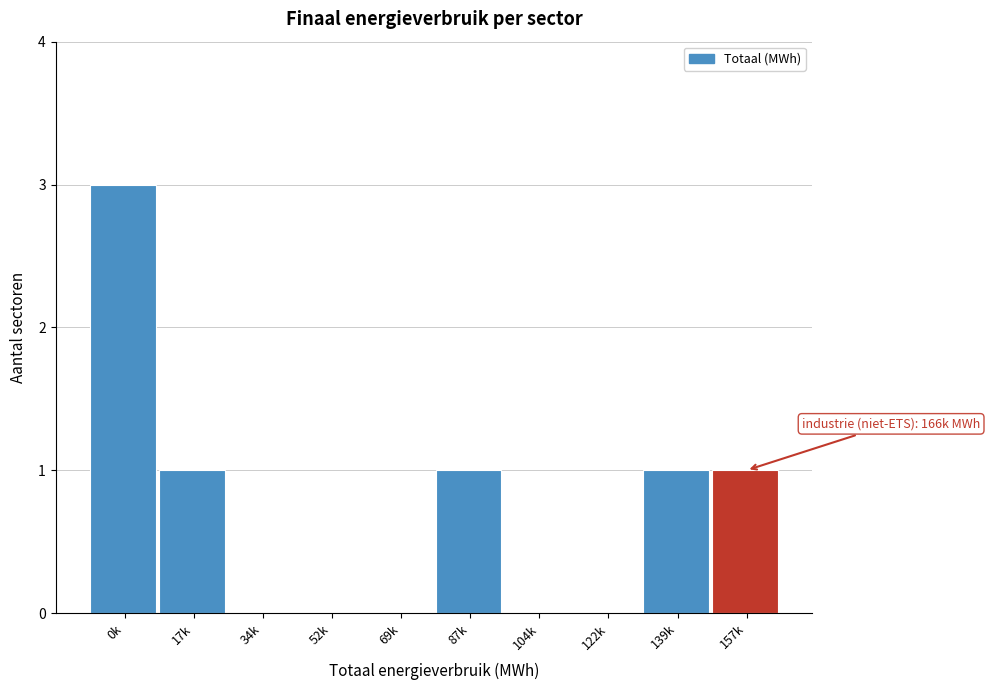

Reading right to left, transcribe all the data shown in this chart.

157k=1	139k=1	122k=0	104k=0	87k=1	69k=0	52k=0	34k=0	17k=1	0k=3